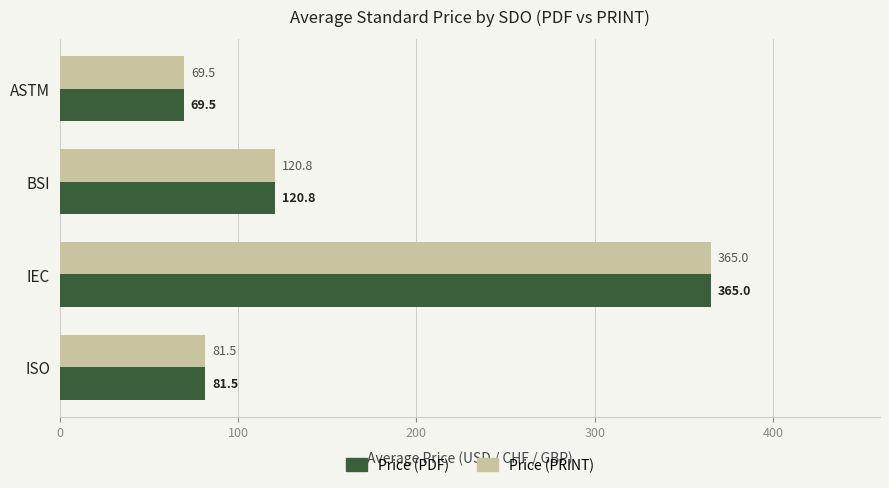

At which label is Price (PDF) closest to 217?

BSI